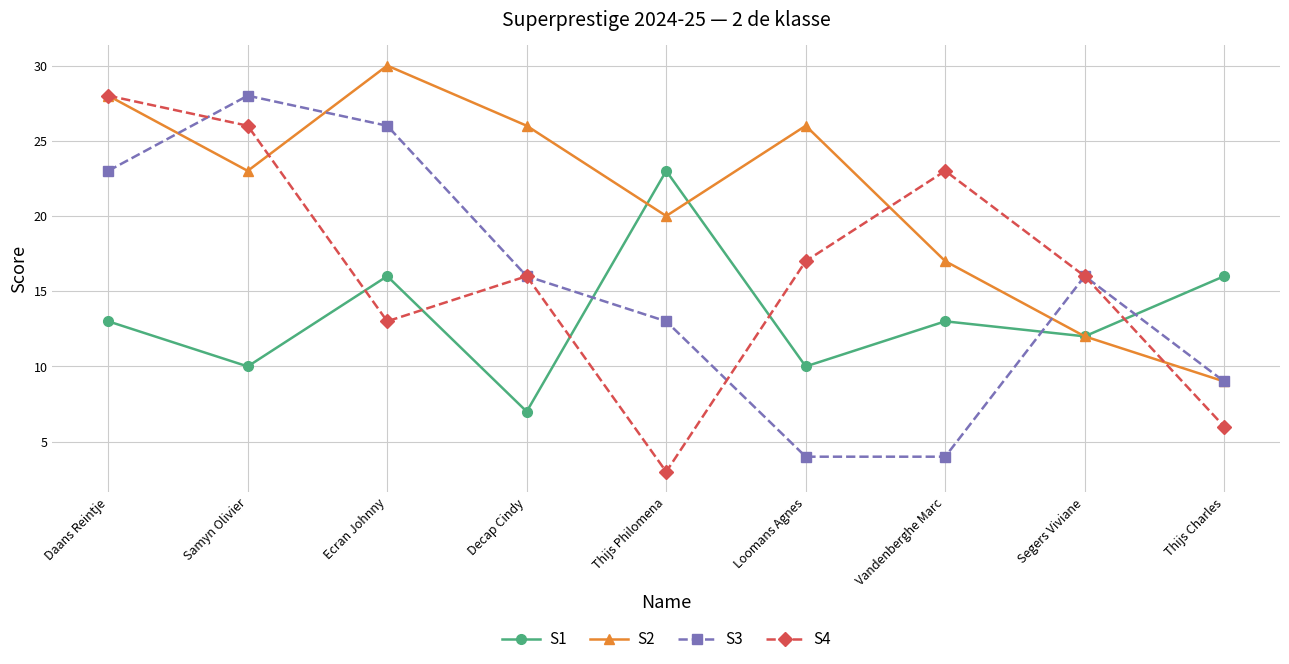

Which label corresponds to the largest value in the chart?

Ecran Johnny